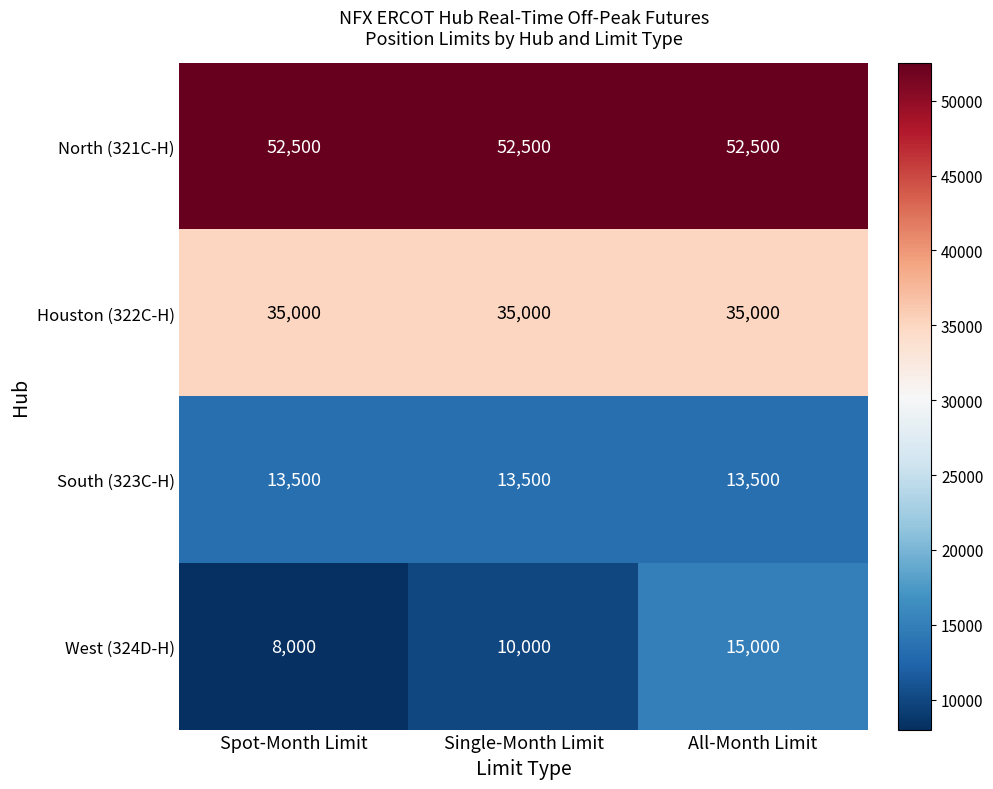

What is the lowest value of the West (324D-H) series?

8000